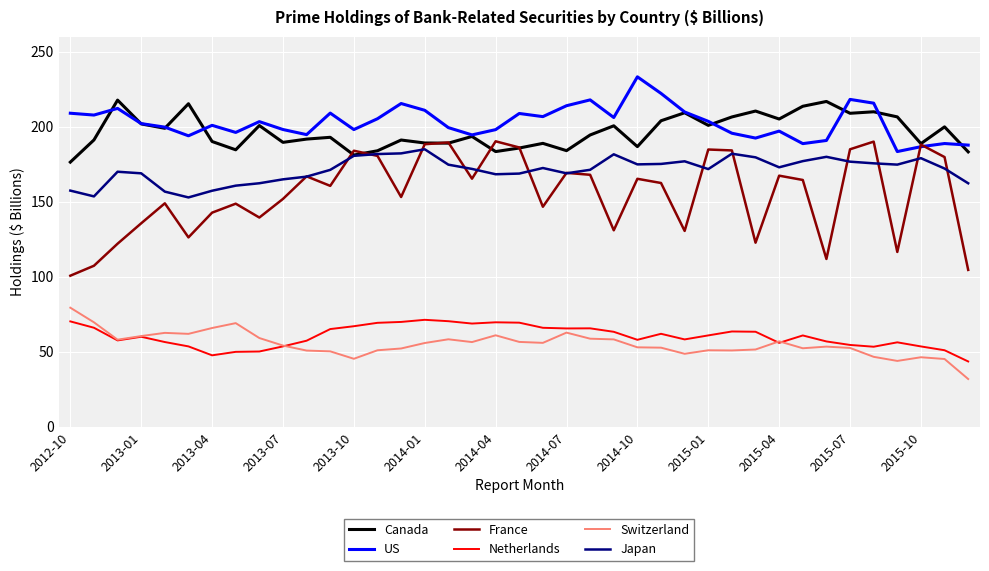

Which series has the widest spread of values?

France